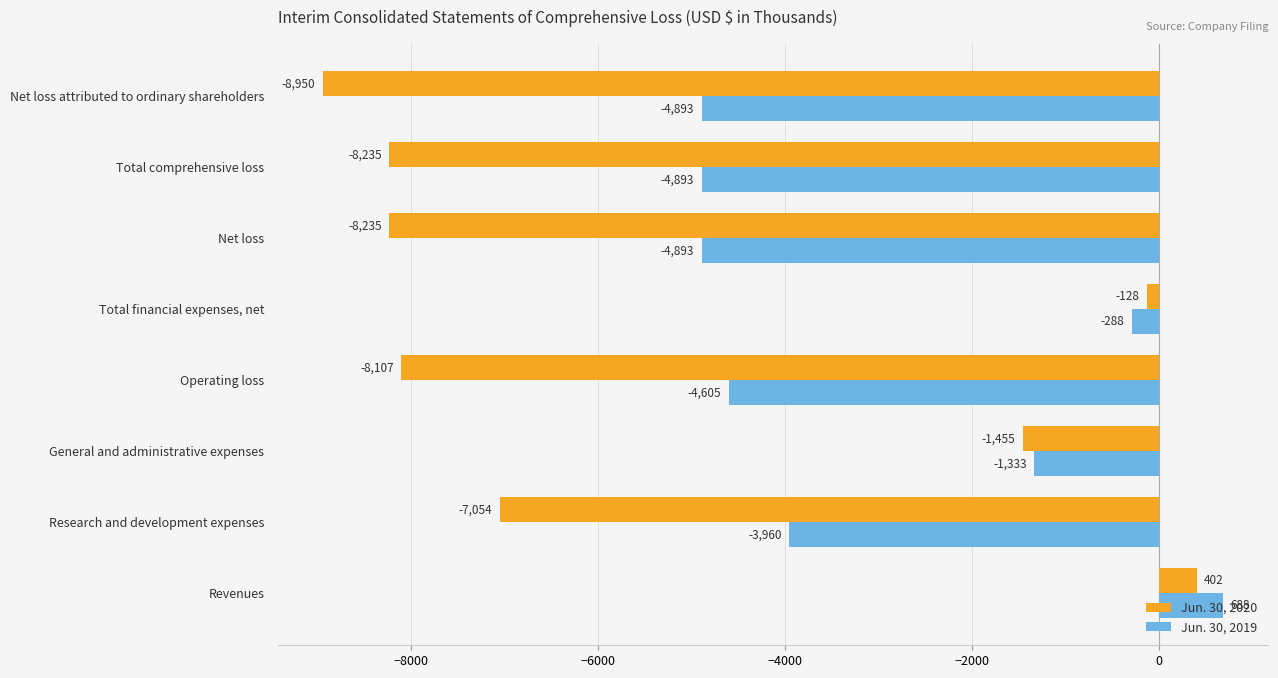

What is the difference between the maximum and second lowest values in the Jun. 30, 2019 series?

5581